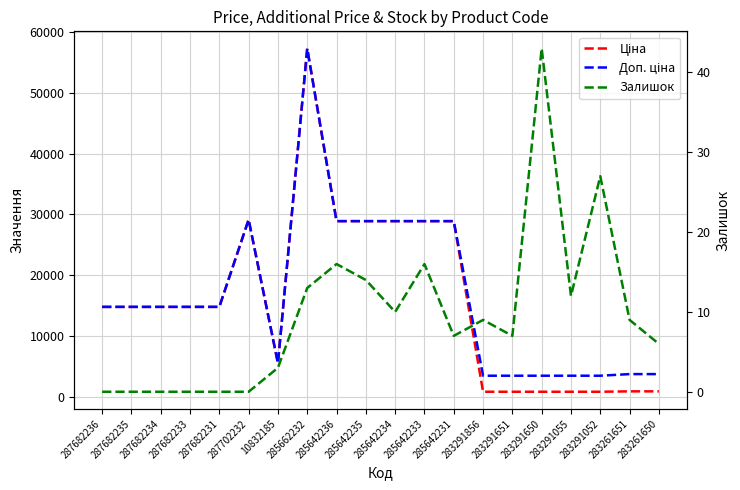

At which category does the chart reach its peak across all series?

285662232